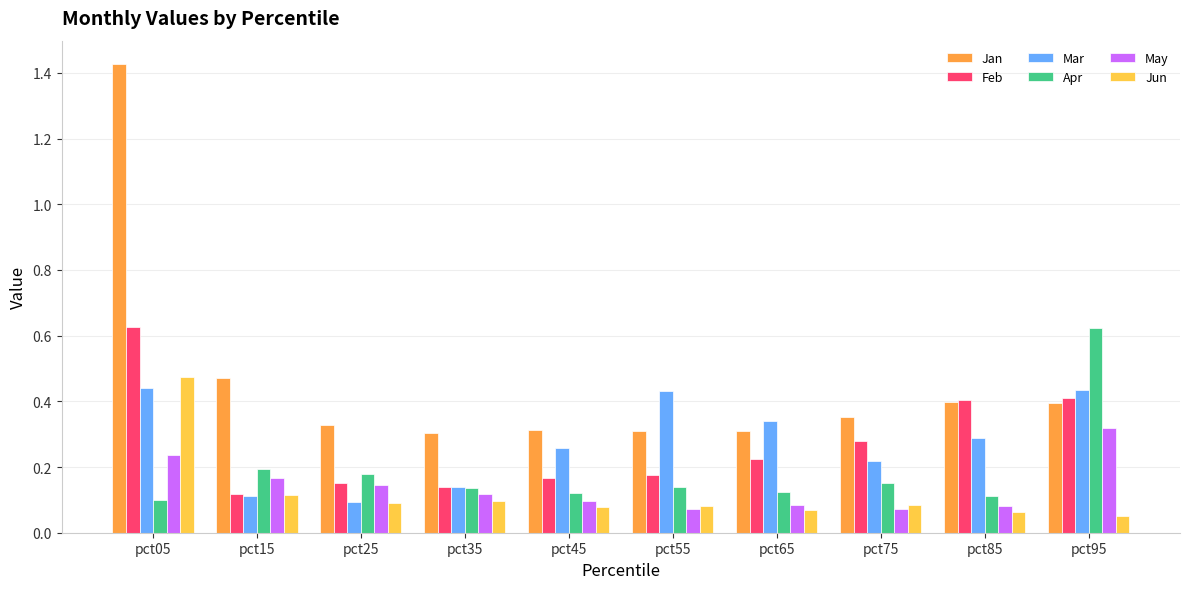

What is the difference between the maximum and minimum values in the Jan series?

1.1